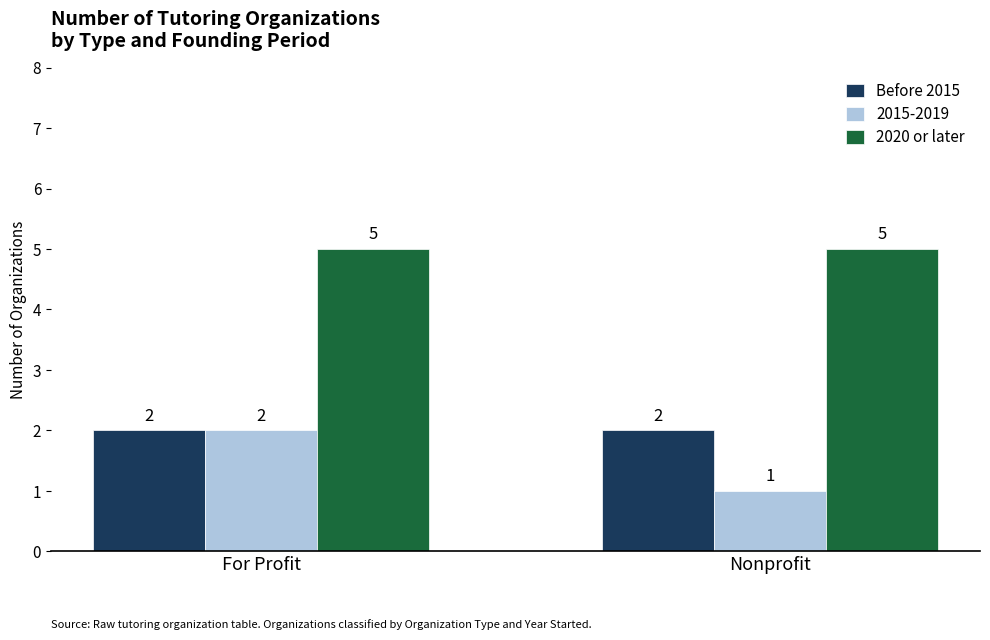

What is the minimum value shown in the chart?

1